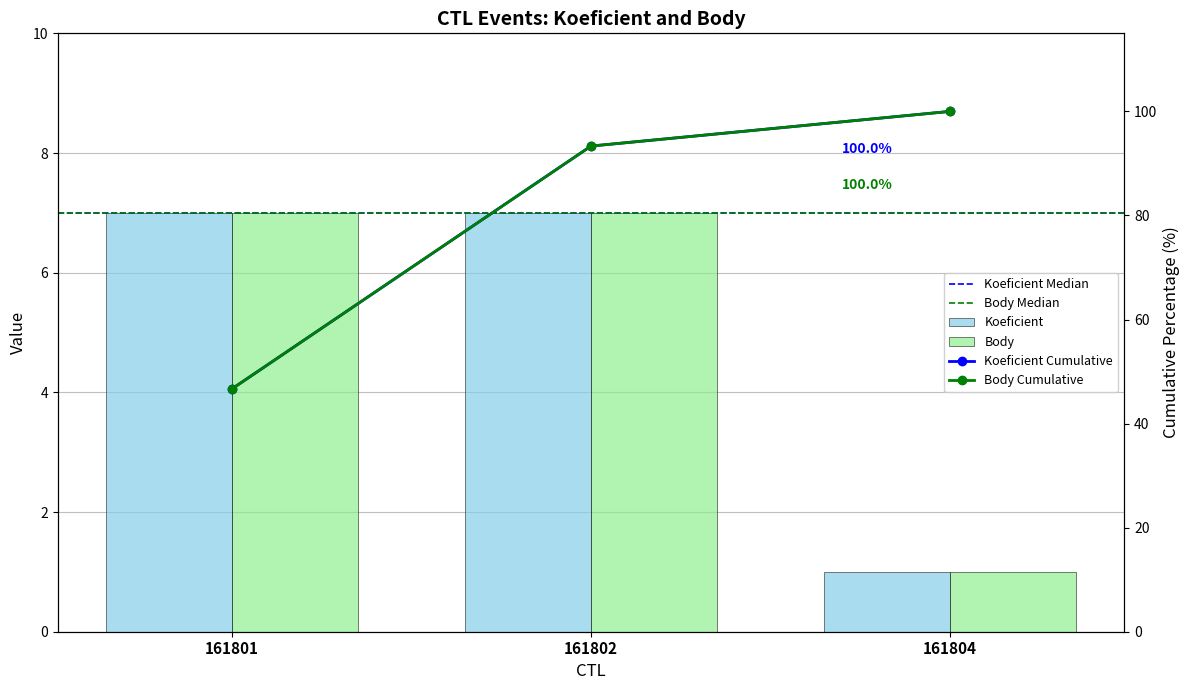

The Body series shows 1 at 161804. True or false?

True